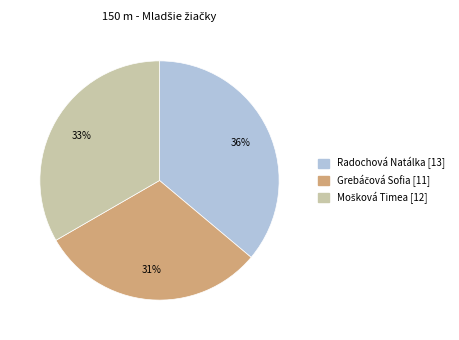

Is it true that Radochová Natálka is 31% of the pie?

False